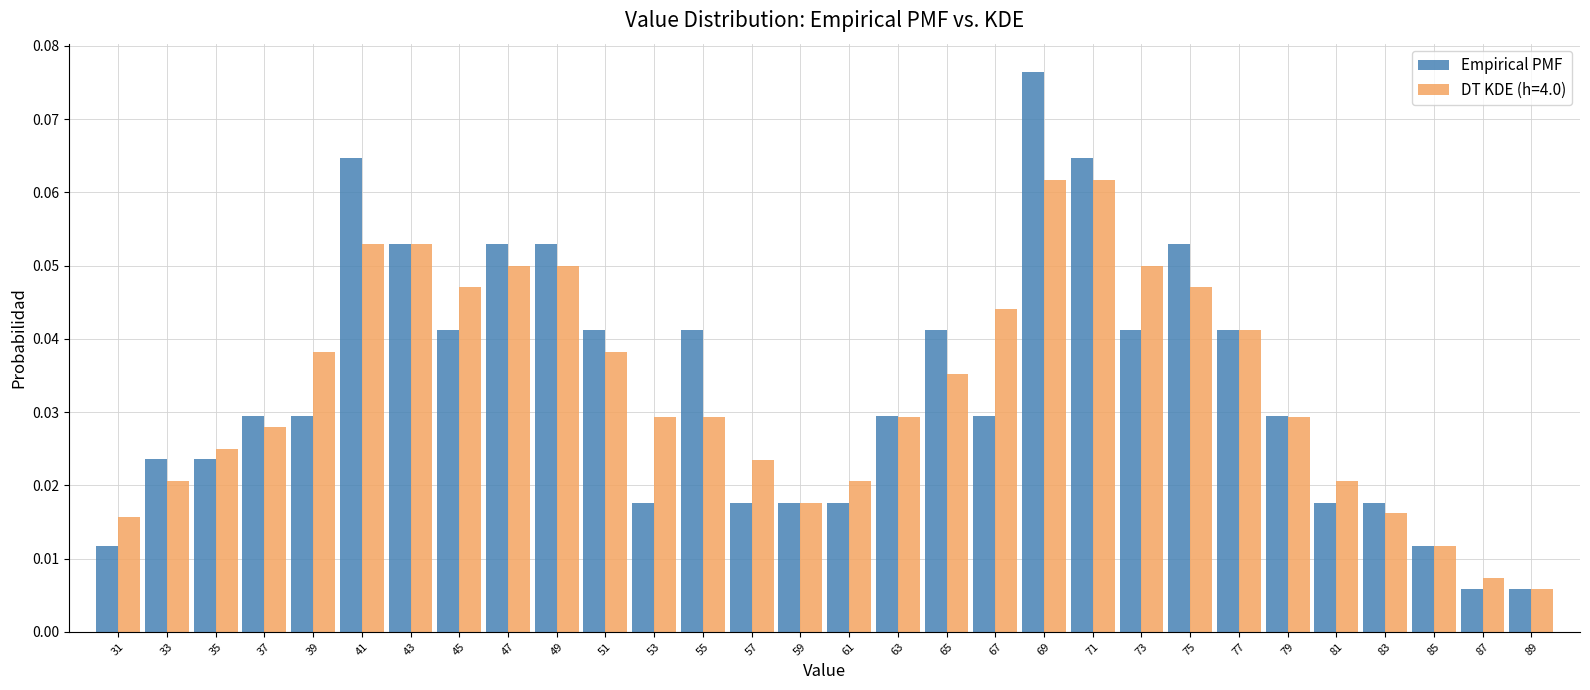

What is the height of the DT KDE (h=4.0) bar covering 86 to 88 on the x-axis? The values are not printed on the chart, so give them approximately, as read against the axis.

0.007